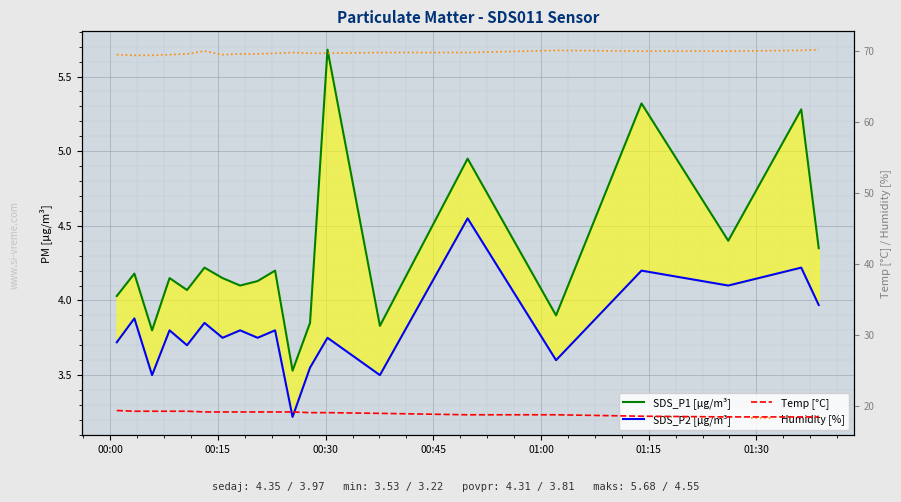

The Temp [°C] series shows 27.8 at 00:30. True or false?

False